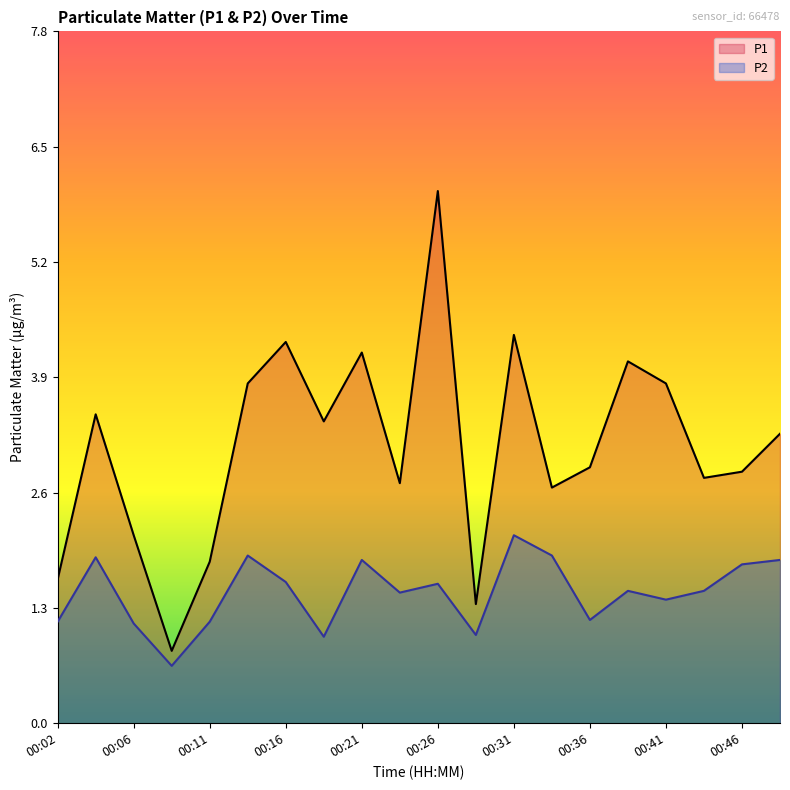

Does the chart display data point markers on the line(s)?

No